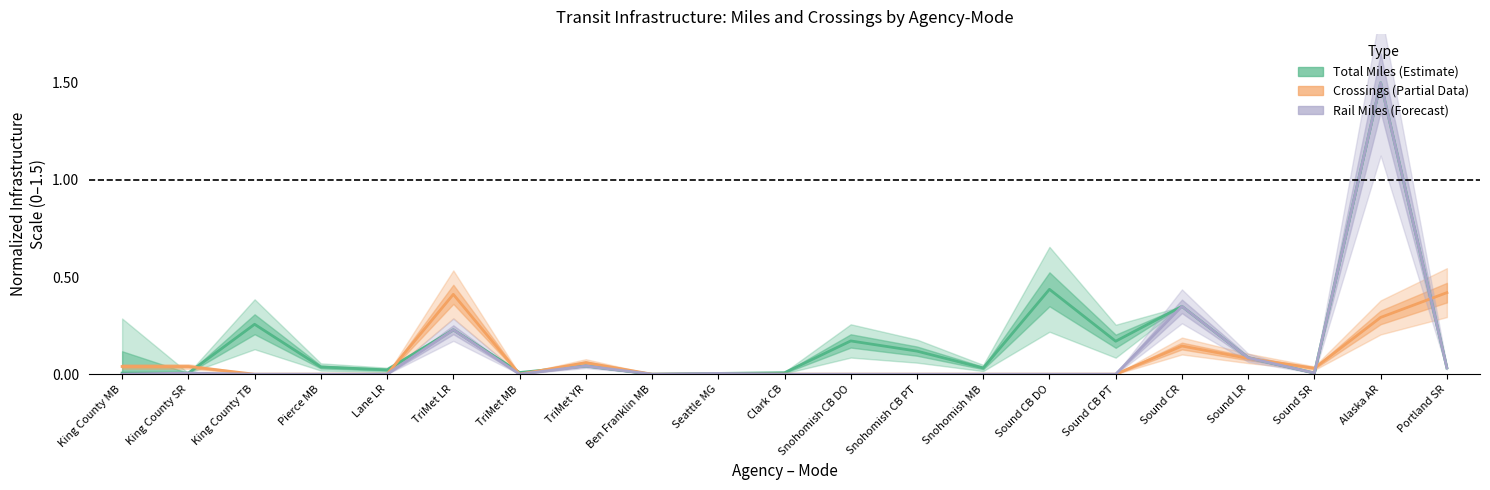

Rank the categories by Total Crossings value from lowest to highest.

King County TB, Pierce MB, Lane LR, TriMet MB, Ben Franklin MB, Seattle MG, Clark CB, Snohomish CB DO, Snohomish CB PT, Snohomish MB, Sound CB DO, Sound CB PT, Sound SR, King County MB, King County SR, TriMet YR, Sound LR, Sound CR, Alaska AR, TriMet LR, Portland SR